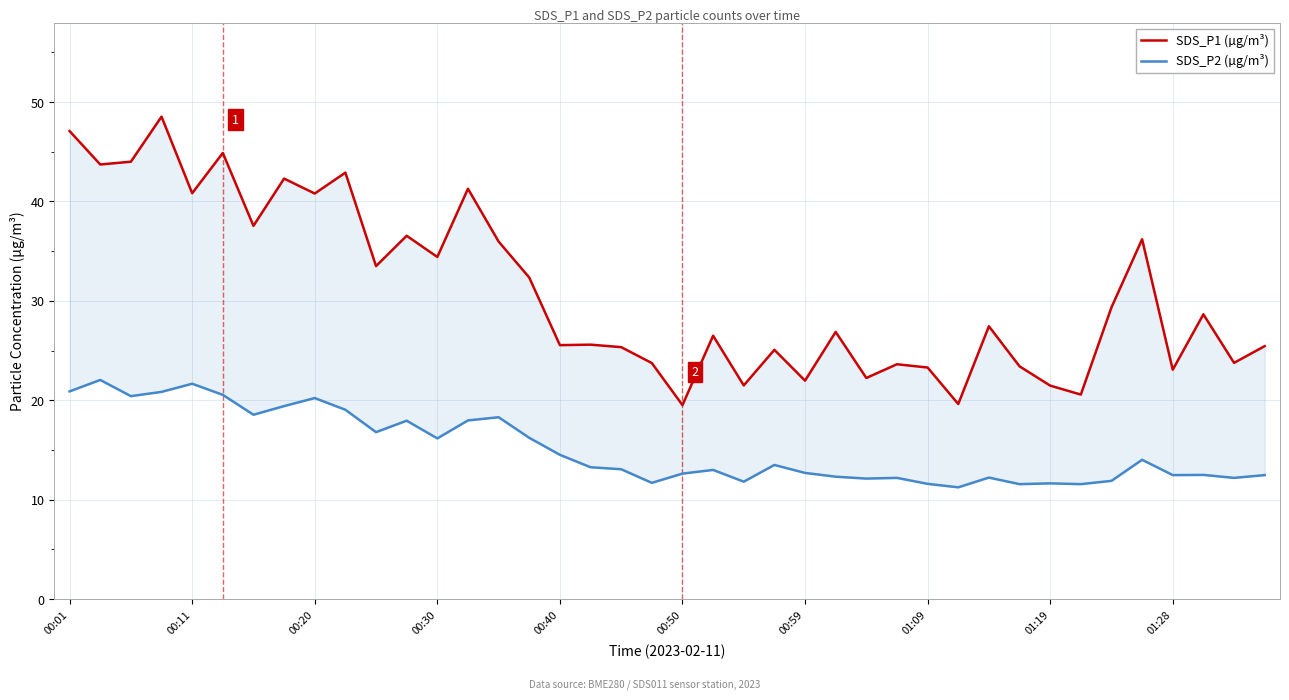

How many lines are shown in the chart?

2